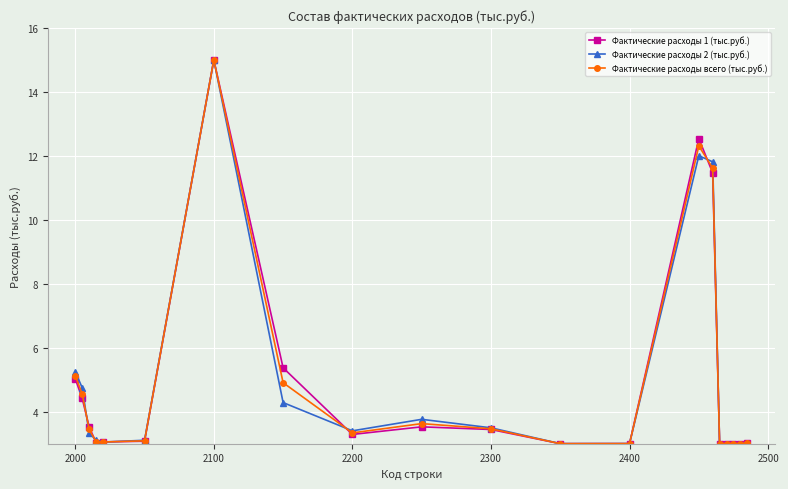

What is the smallest value displayed?

3.0